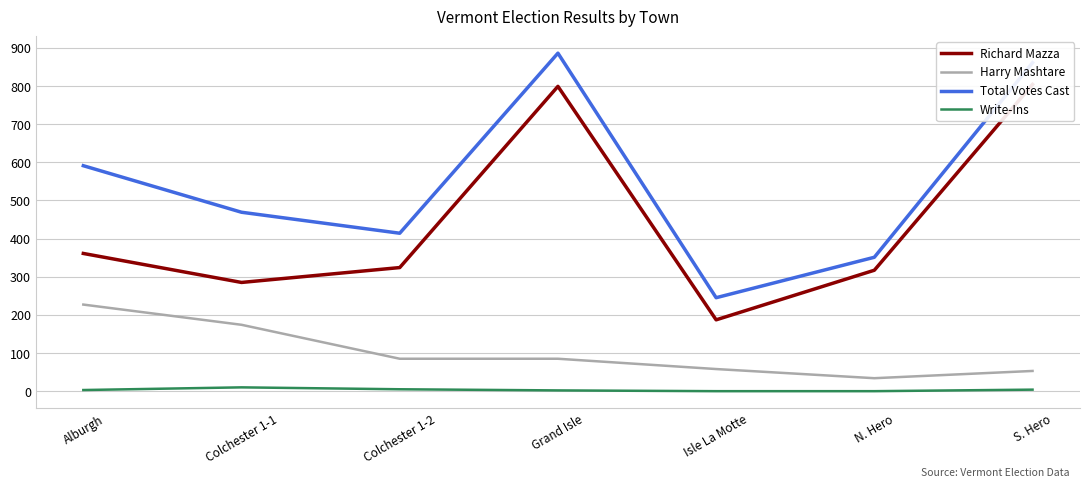

What is the sum of all Harry Mashtare values?

716